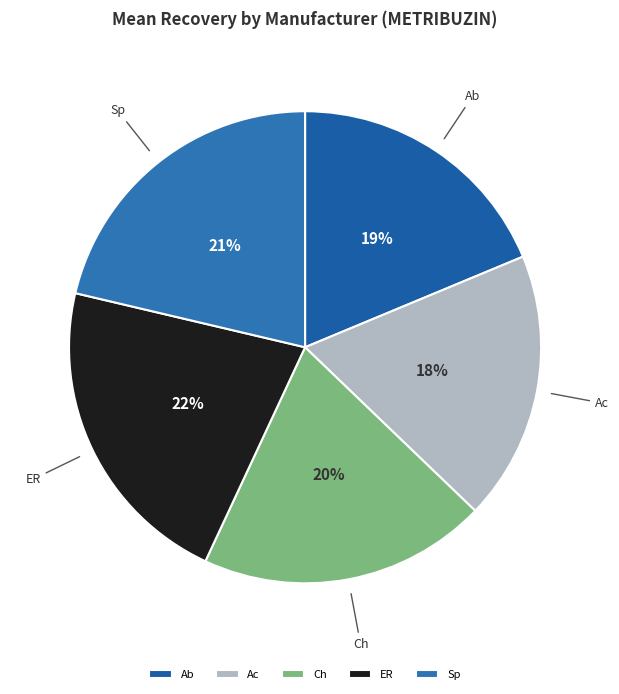

Does Ch account for over 50% of the chart?

No